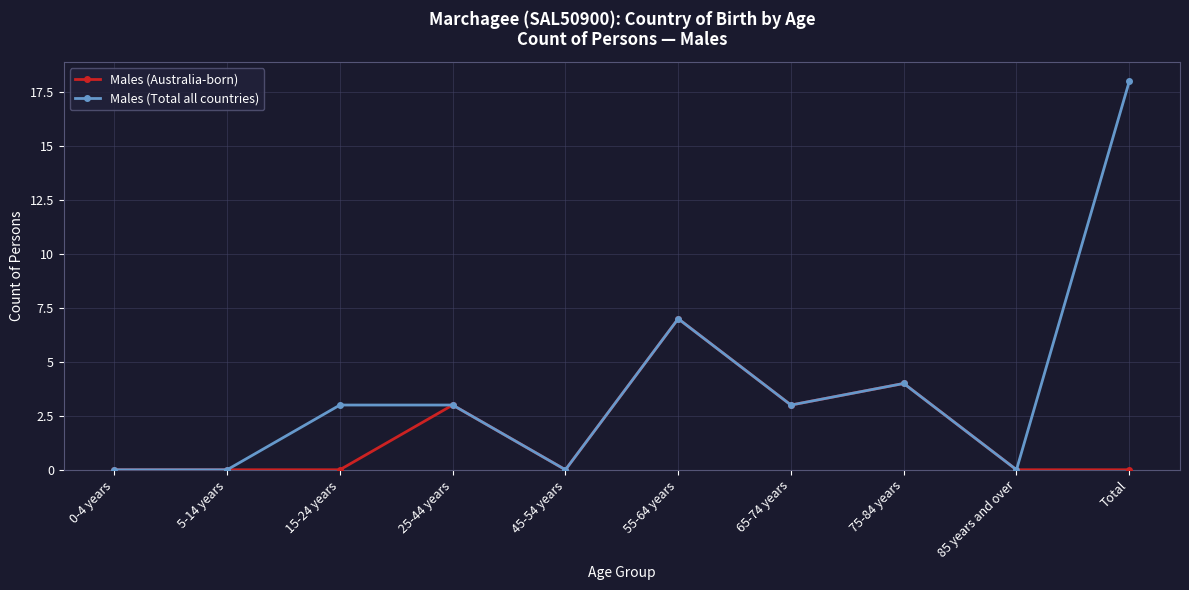

What is the label of the 10th point from the left?

Total